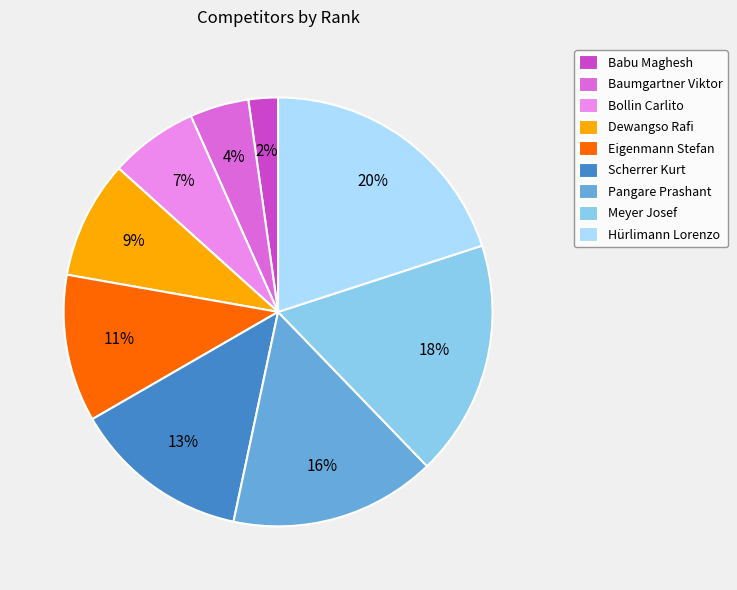

Is the sum of Eigenmann Stefan and Scherrer Kurt greater than half?

No